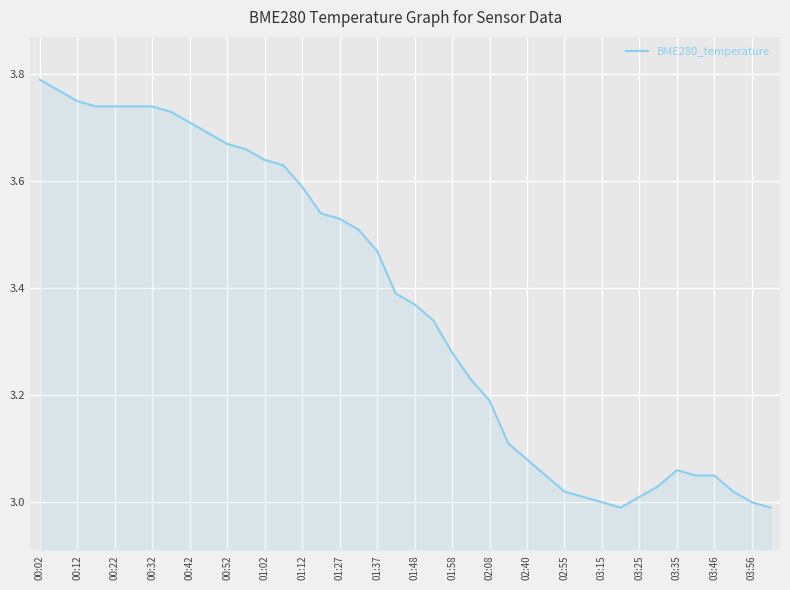

What is the difference between the maximum and minimum values?

0.8